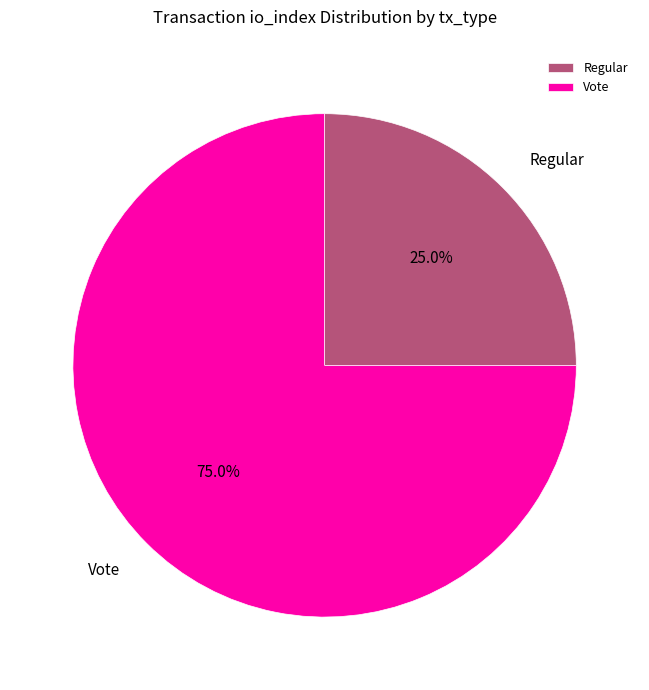

Is there a majority slice in this chart?

Yes